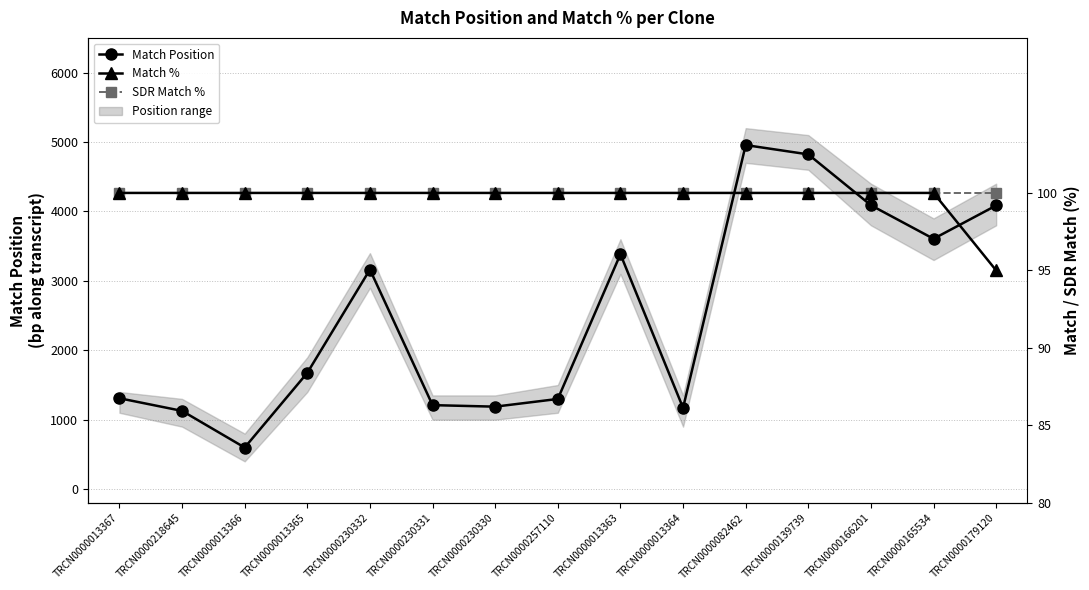

Which series changed the most between TRCN0000013366 and TRCN0000166201?

Match Position